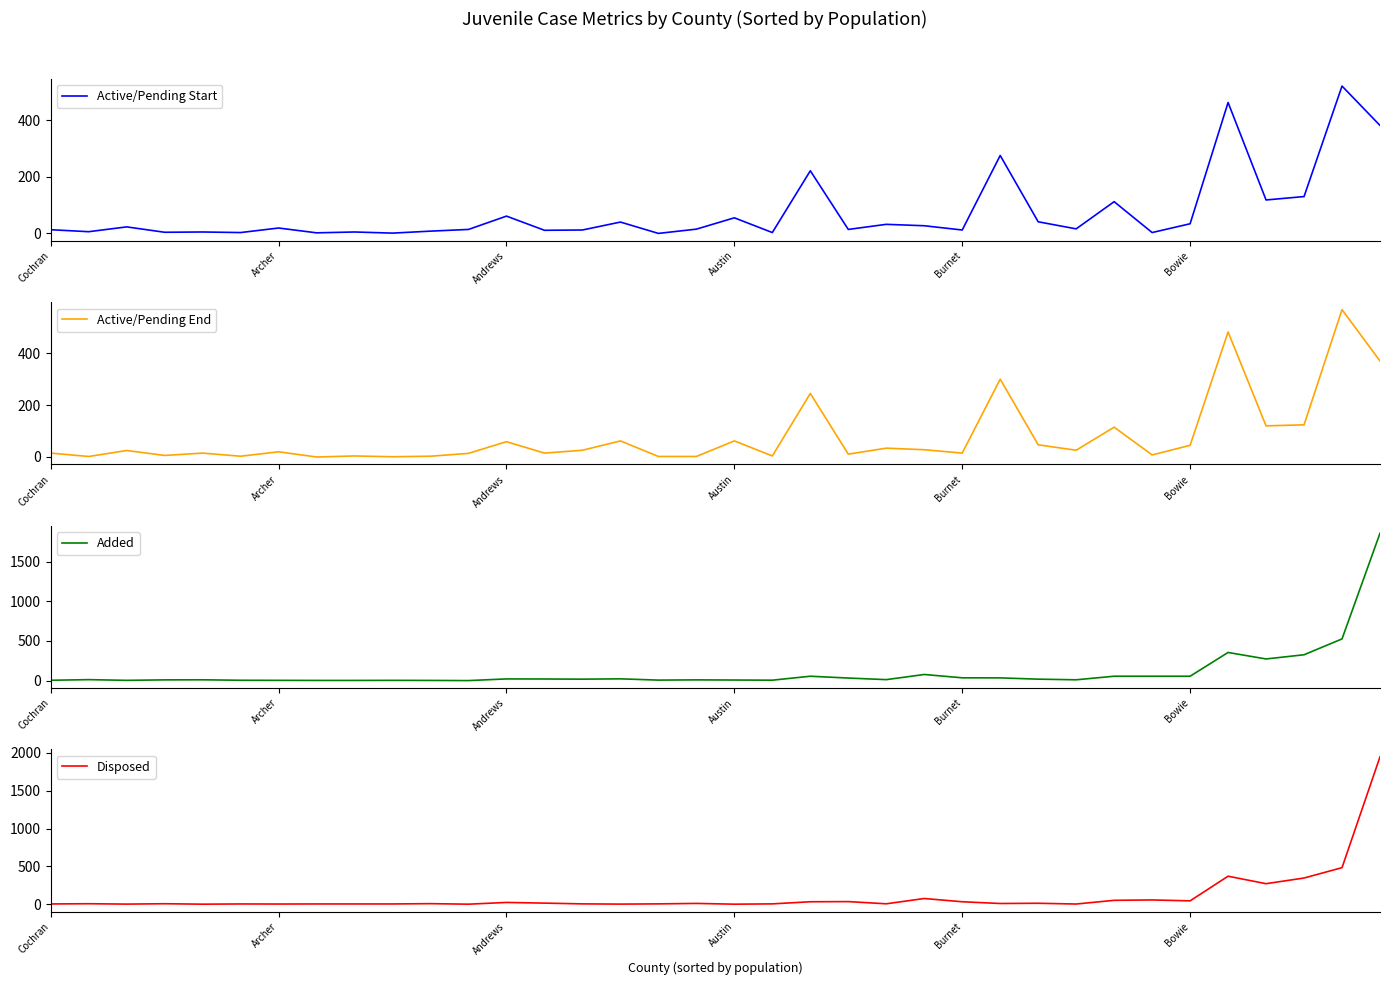

What is the sum of all Disposed values?

3868